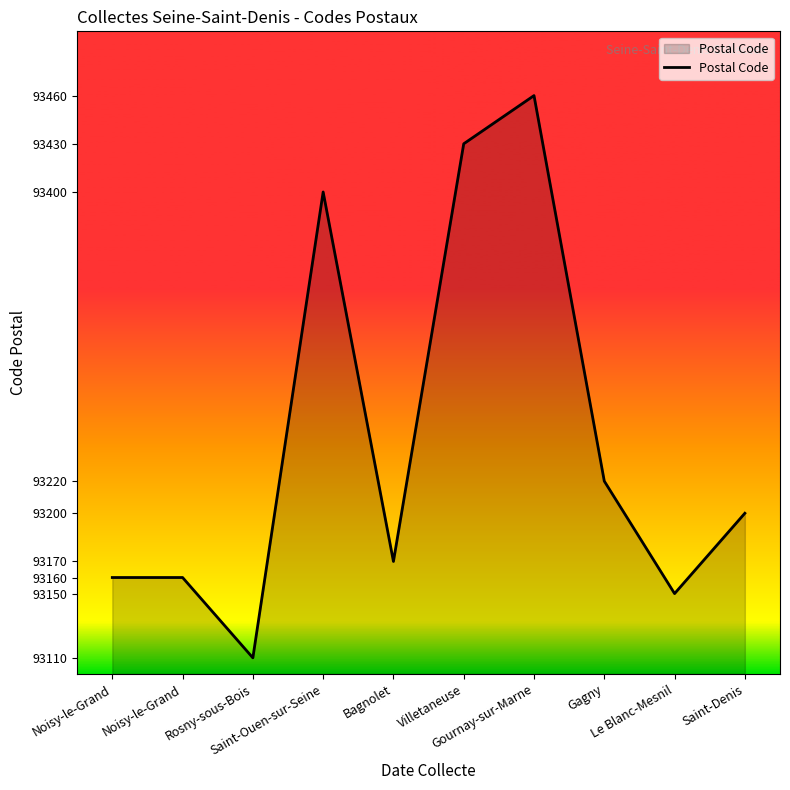

Count the number of data series in this chart.

1